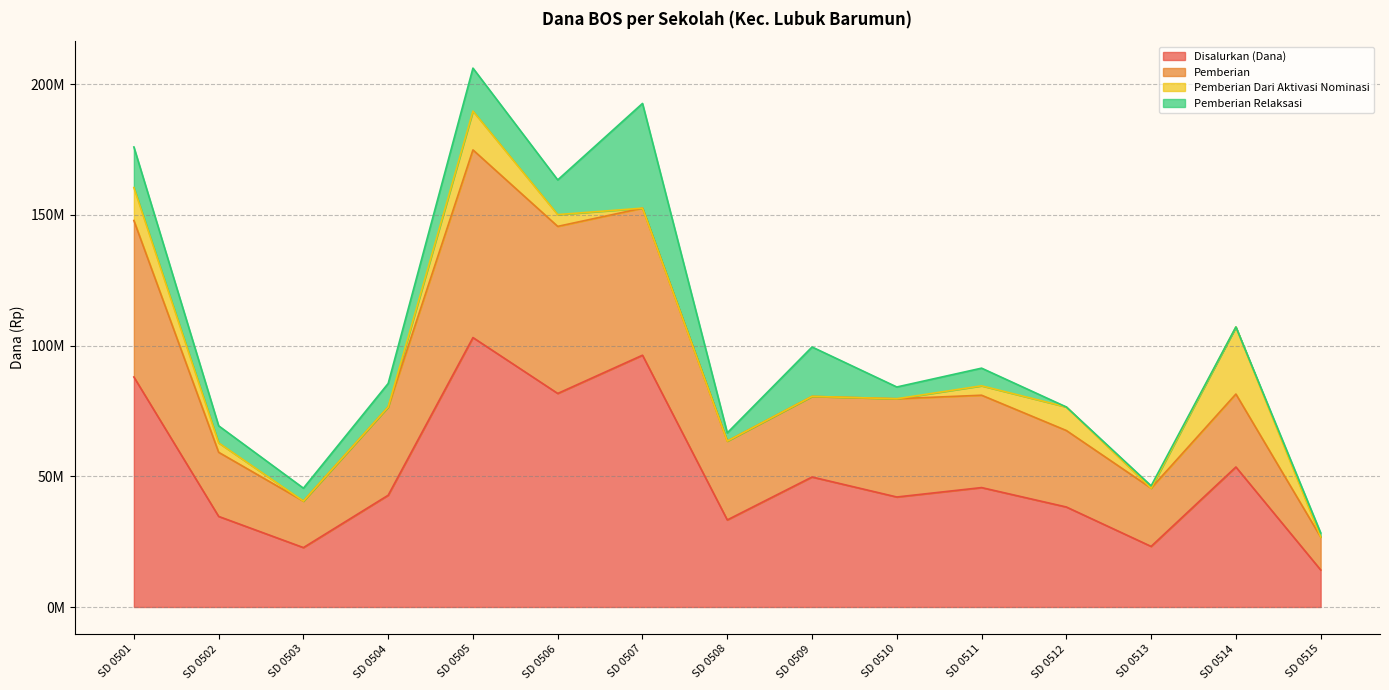

Rank the categories by Disalurkan (Dana) value from lowest to highest.

SD 0515, SD 0503, SD 0513, SD 0508, SD 0502, SD 0512, SD 0510, SD 0504, SD 0511, SD 0509, SD 0514, SD 0506, SD 0501, SD 0507, SD 0505